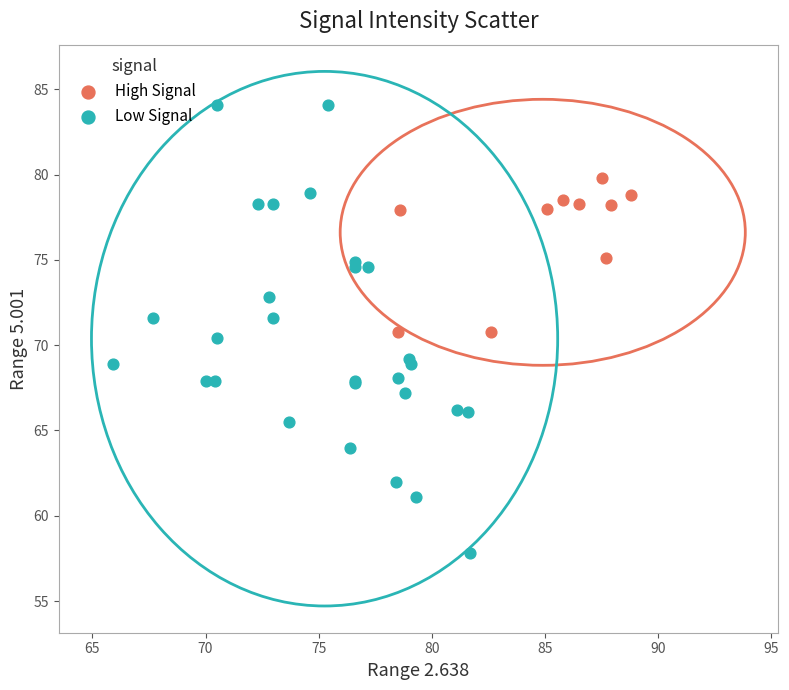

Which series has the largest Y range (max minus min)?

Low Signal